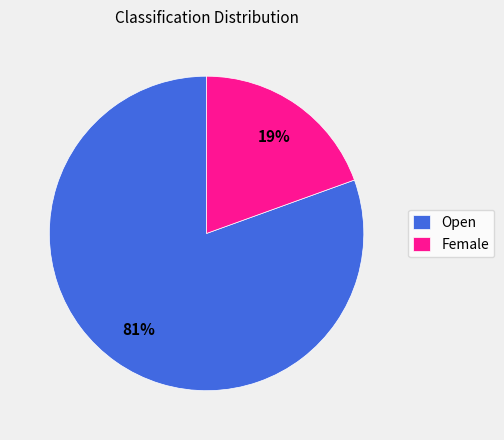

To the nearest percent, what is the average slice percentage?

50%